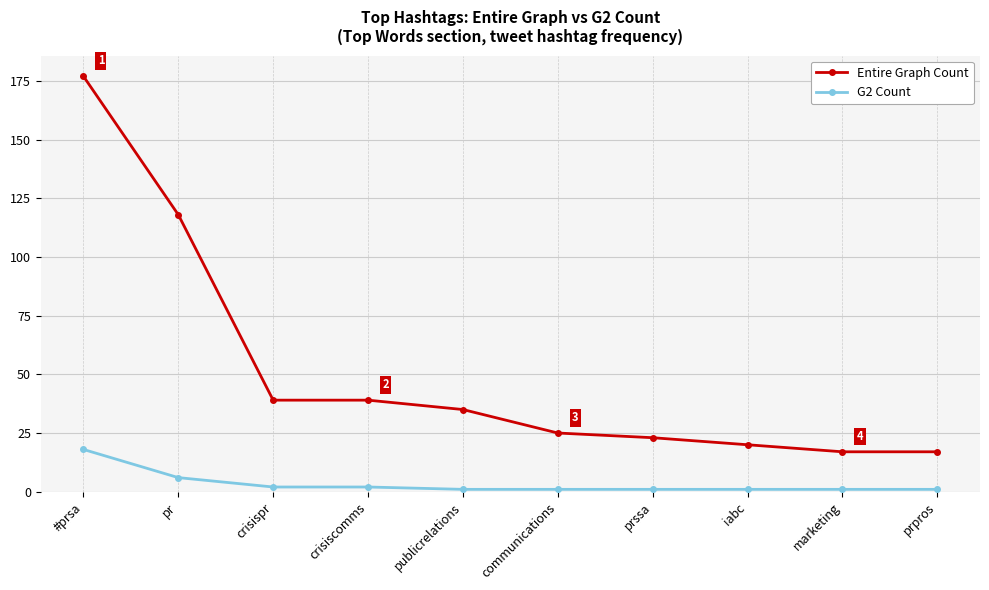

What is the label of the 4th point from the right?

prssa